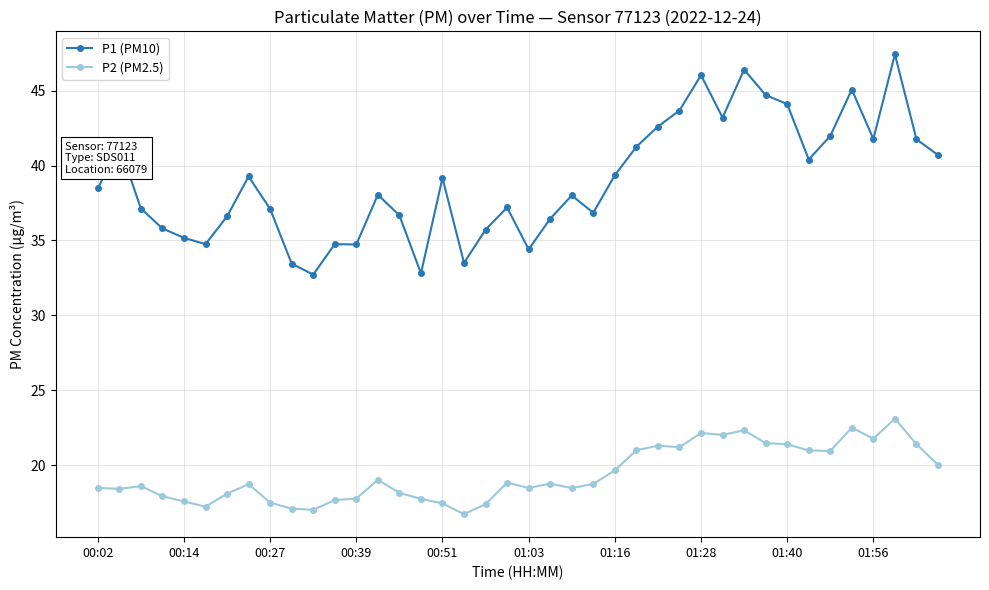

What is the difference between the maximum and minimum values in the P2 (PM2.5) series?

6.4